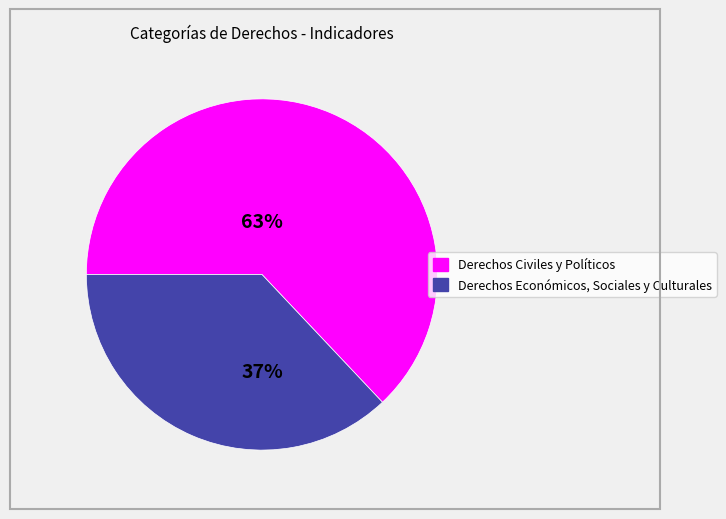

To the nearest percent, what percentage of the pie is Derechos Económicos, Sociales y Culturales?

37%